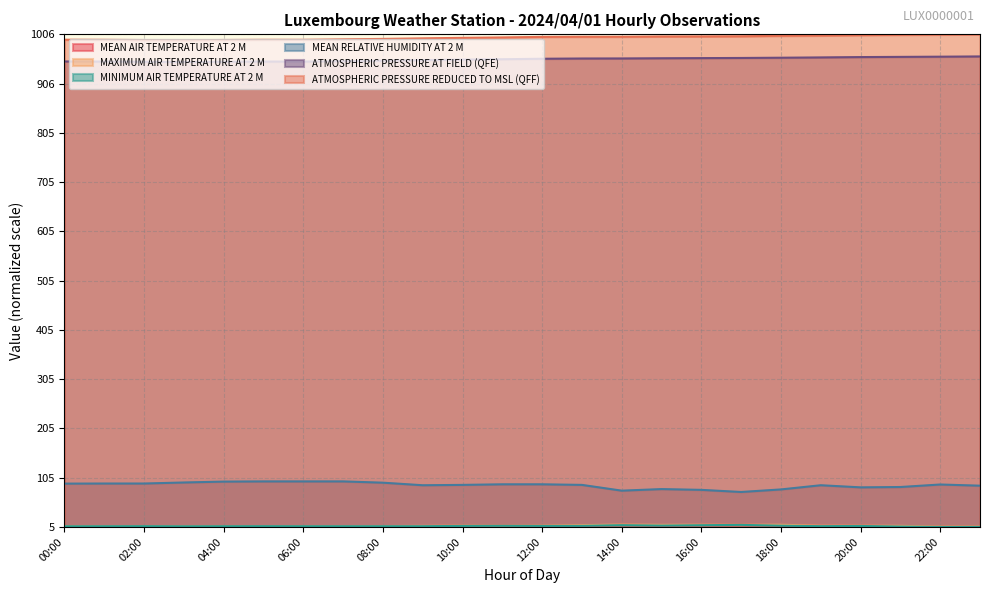

What is the average value of the HOURLY ATMOSPHERIC PRESSURE REDUCED TO MSL (QFF) series?

99.3